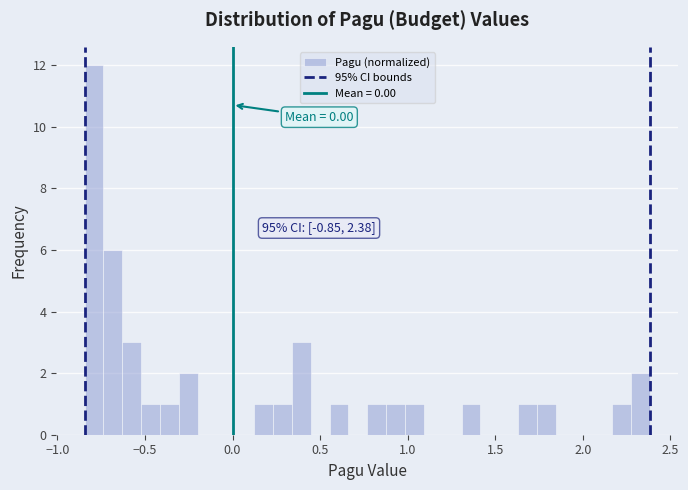

Around what value on the x-axis is the tallest bar? Give the approximate position of its centre, as read against the axis.

-0.80